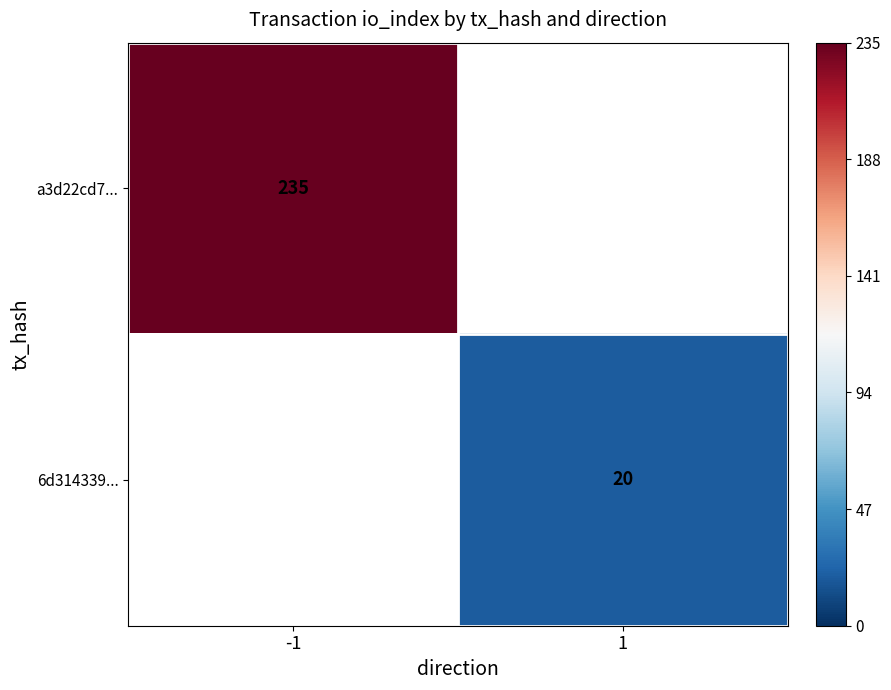

At which category is the sum across all series the highest?

-1